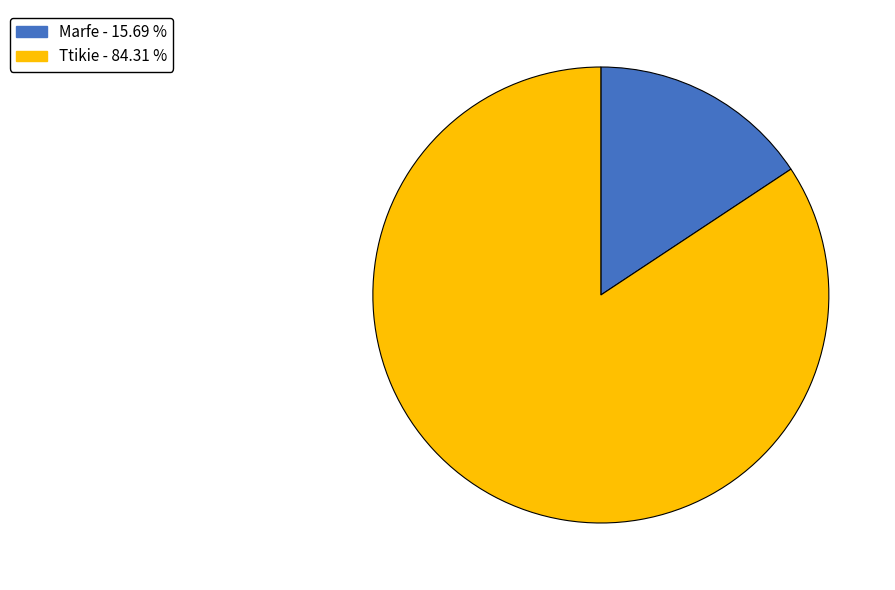

Does Marfe account for over 50% of the chart?

No